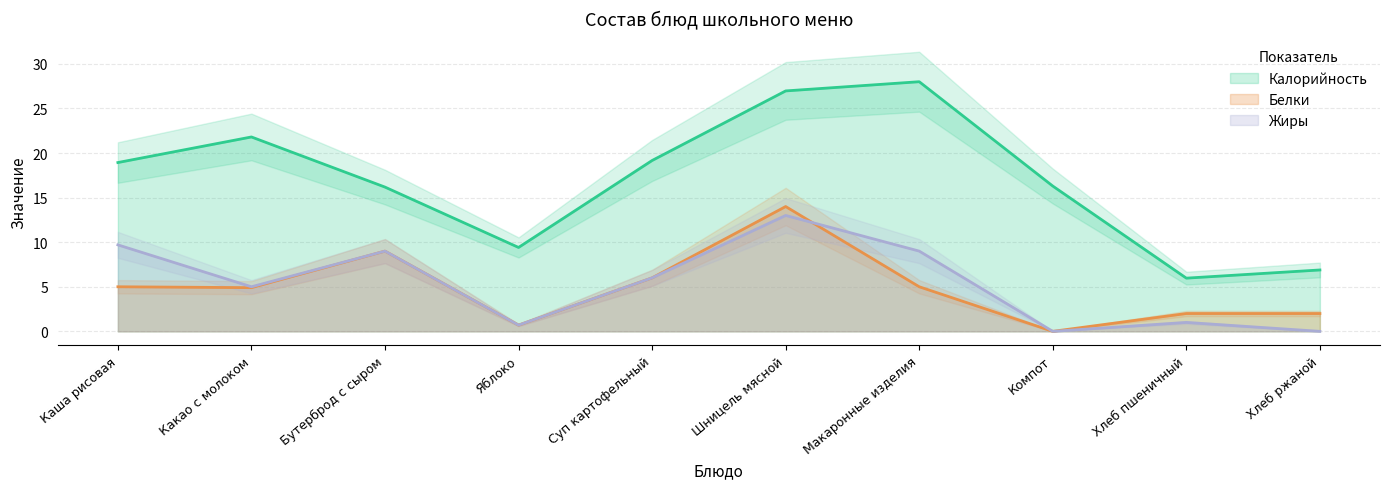

Is it true that Калорийность equals 16.3 at Компот?

True